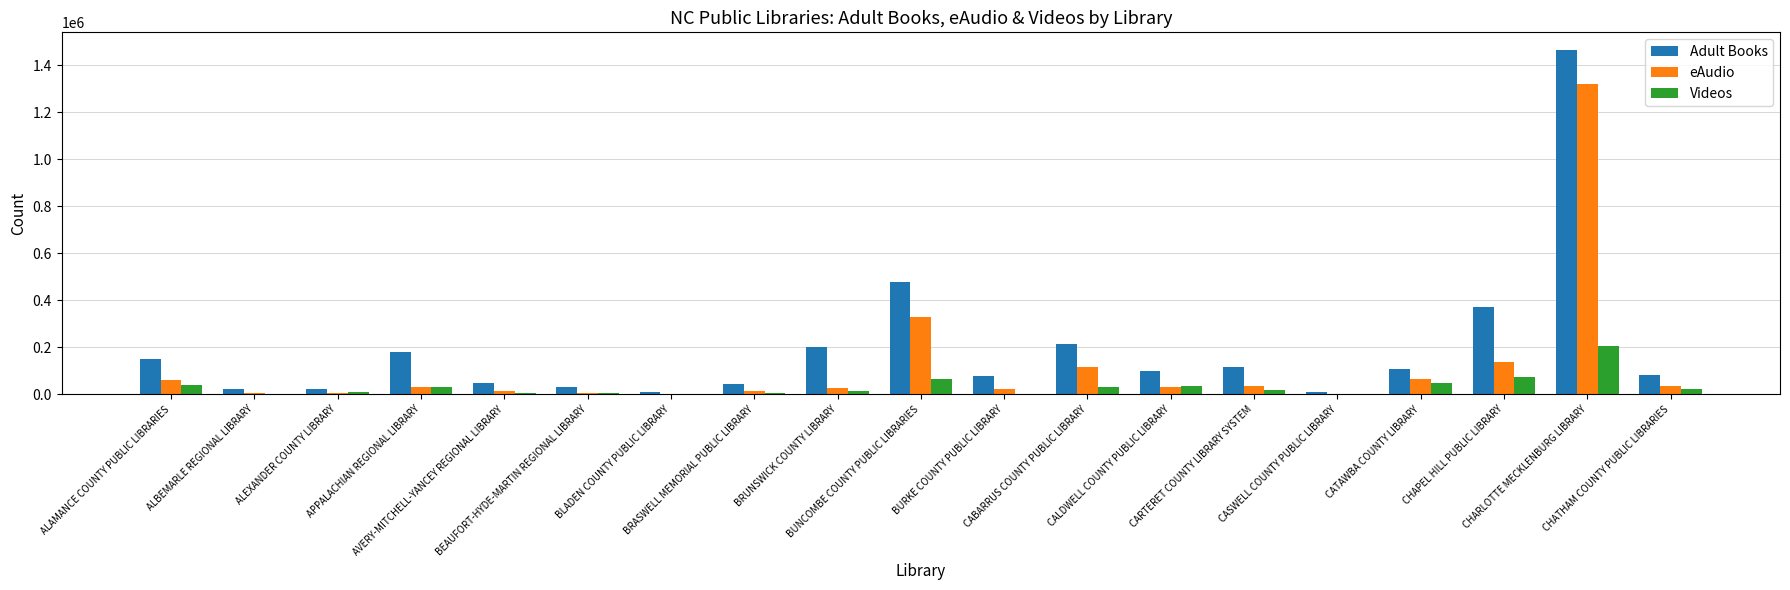

Which category has the highest value across all series?

CHARLOTTE MECKLENBURG LIBRARY